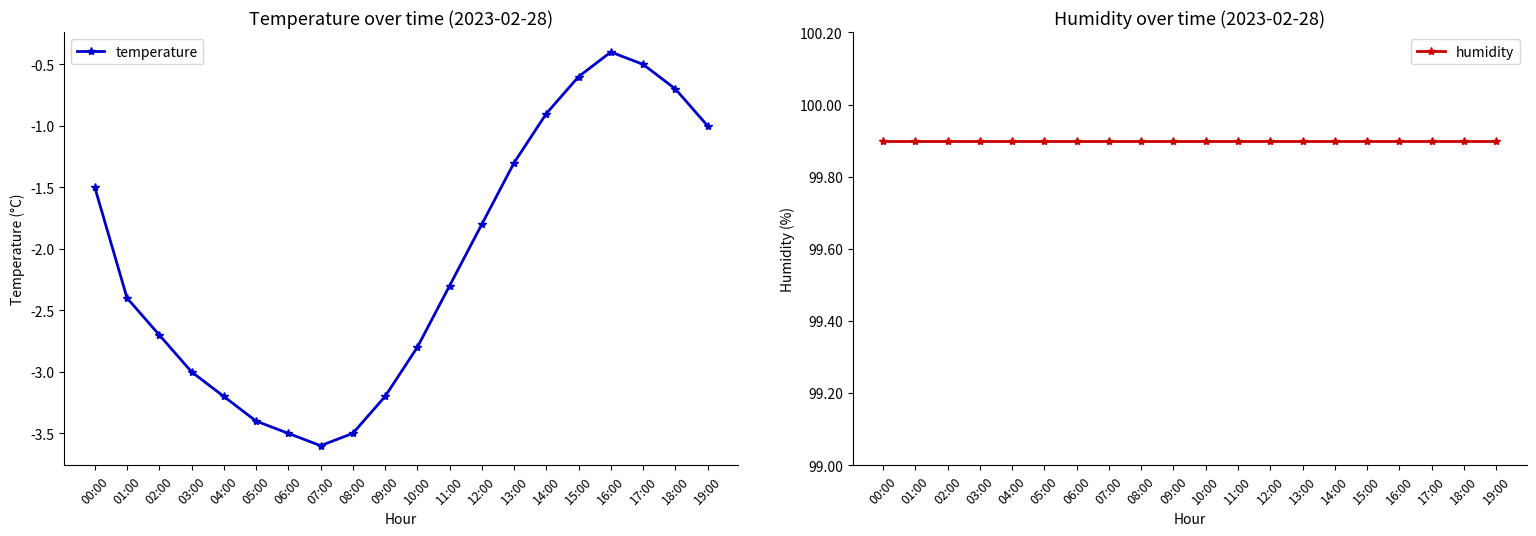

Does the chart display data point markers on the line(s)?

Yes